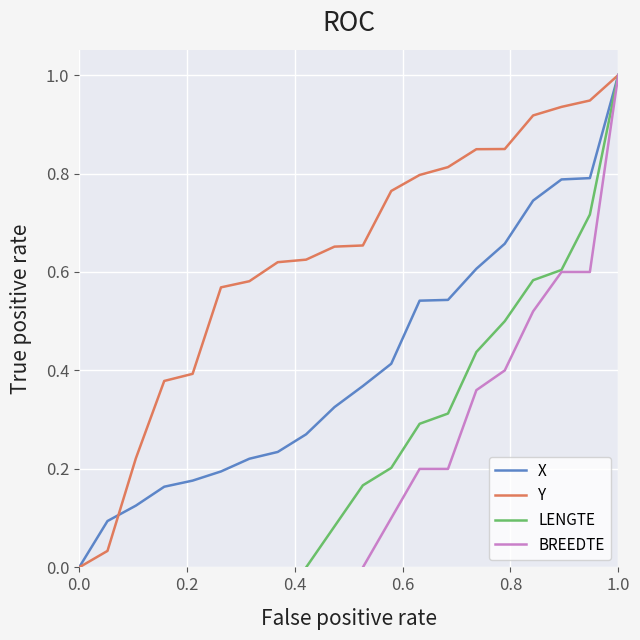

At which label does X reach its peak?

1.0